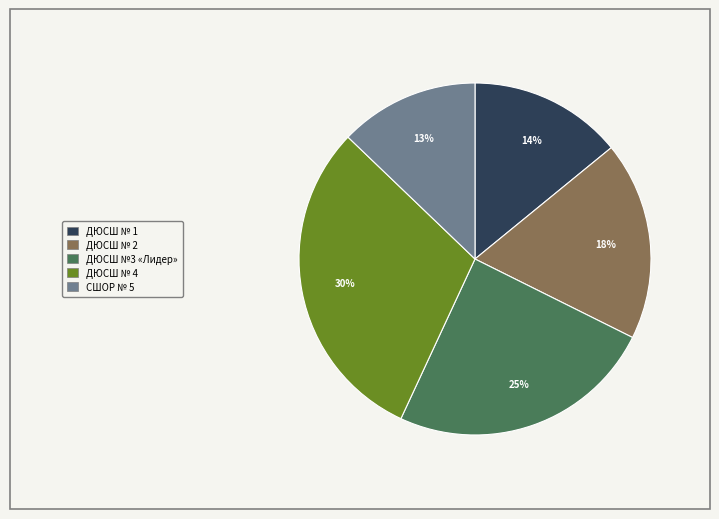

Is there a majority slice in this chart?

No